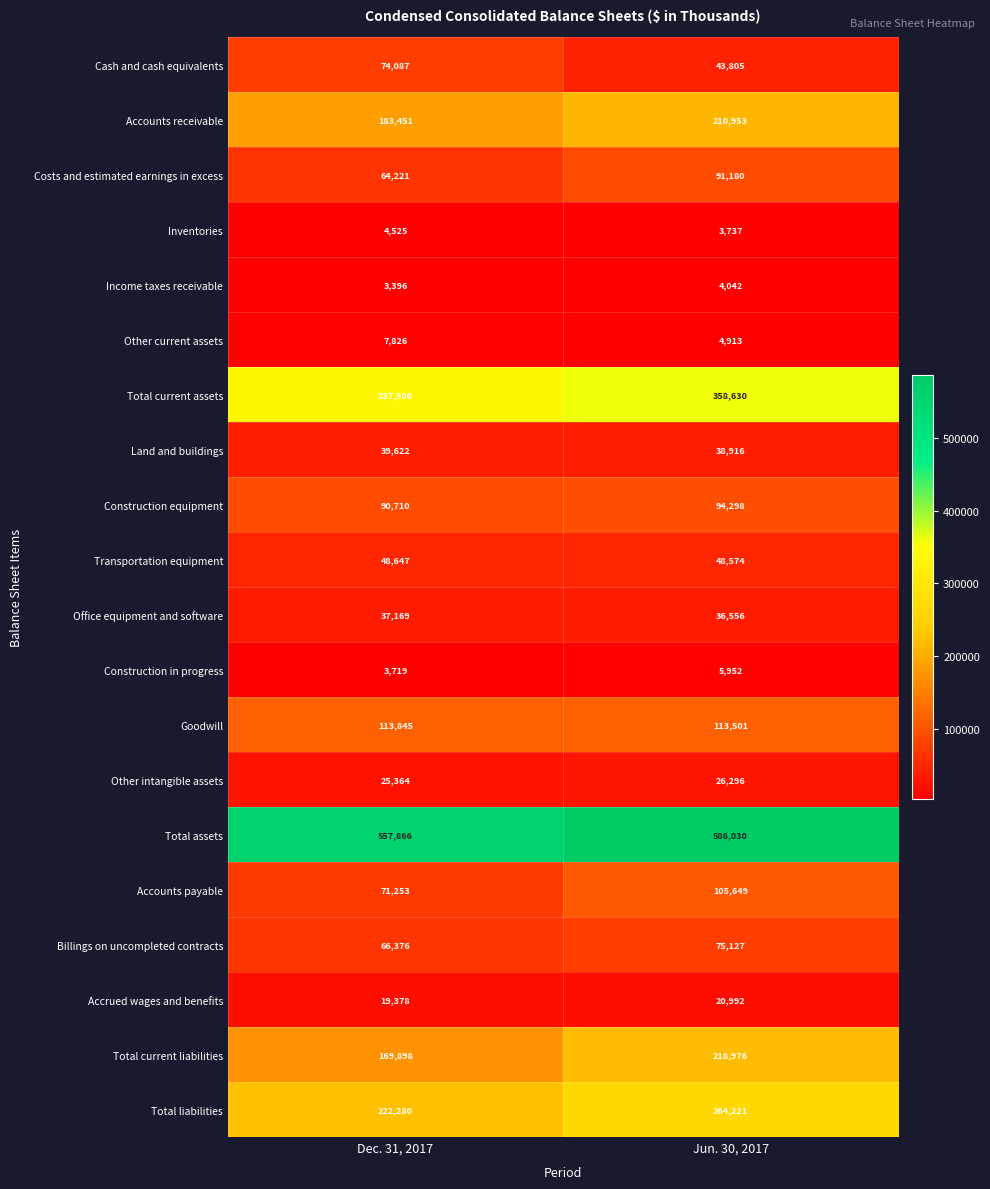

At which category does the chart reach its minimum across all series?

Dec. 31, 2017